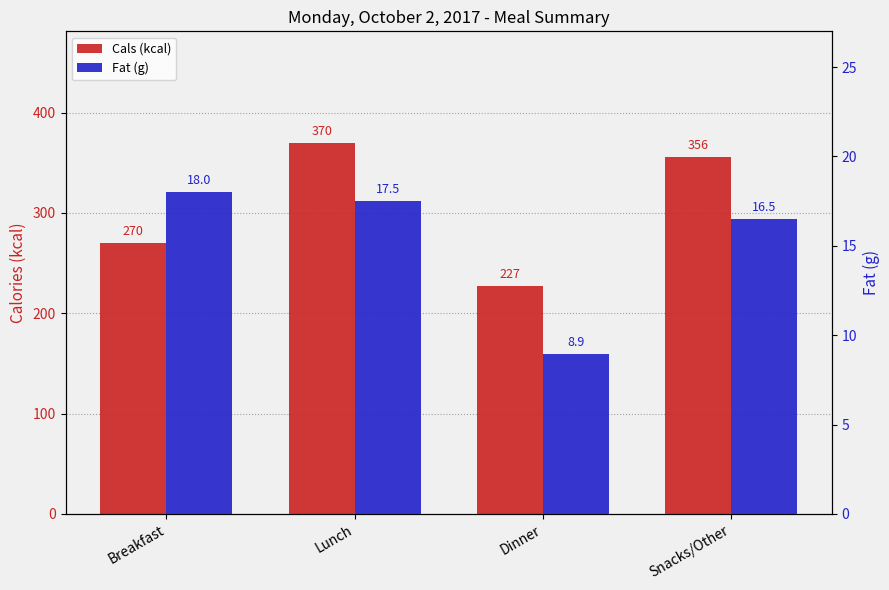

Reading right to left, transcribe all the data shown in this chart.

Cals (kcal): Snacks/Other=356.0	Dinner=227.0	Lunch=370.0	Breakfast=270.0
Fat (g): Snacks/Other=16.5	Dinner=8.9	Lunch=17.5	Breakfast=18.0